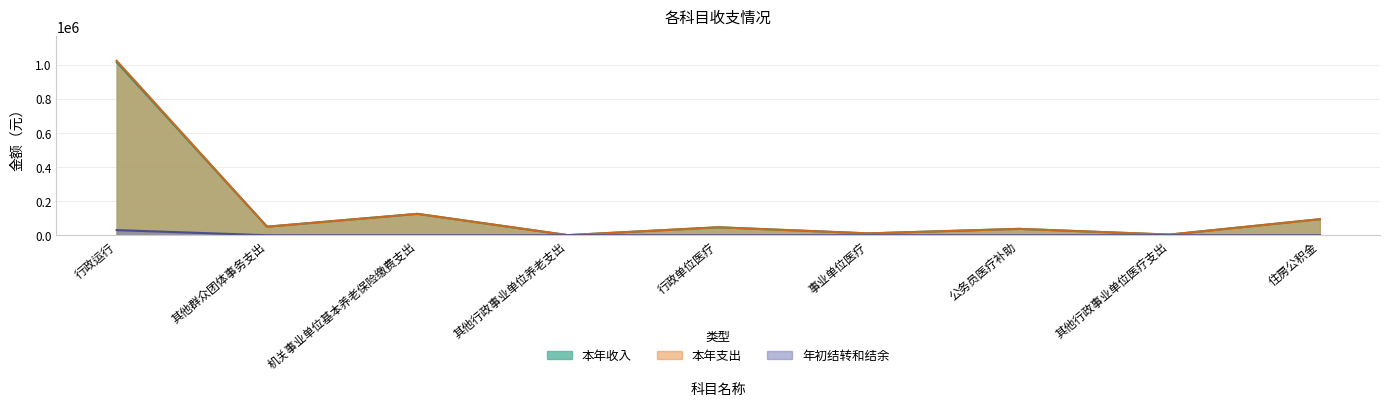

Rank the categories by 本年支出 value from highest to lowest.

行政运行, 机关事业单位基本养老保险缴费支出, 住房公积金, 其他群众团体事务支出, 行政单位医疗, 公务员医疗补助, 事业单位医疗, 其他行政事业单位医疗支出, 其他行政事业单位养老支出